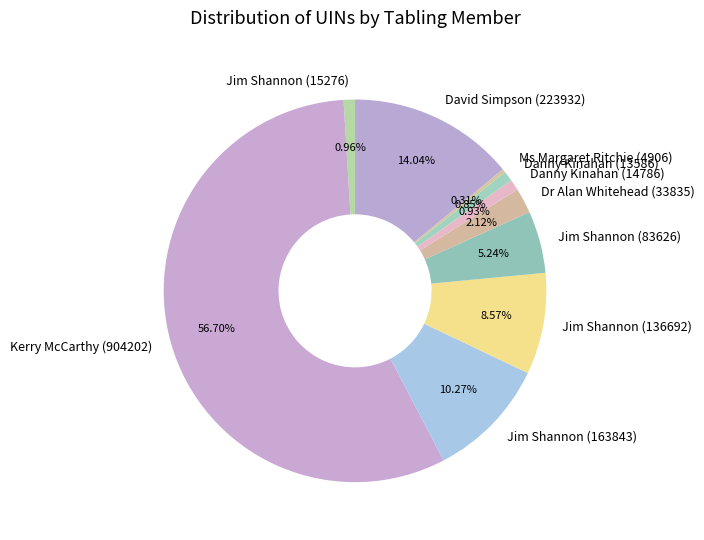

True or false: Danny Kinahan (14786) accounts for 1% of the total.

True